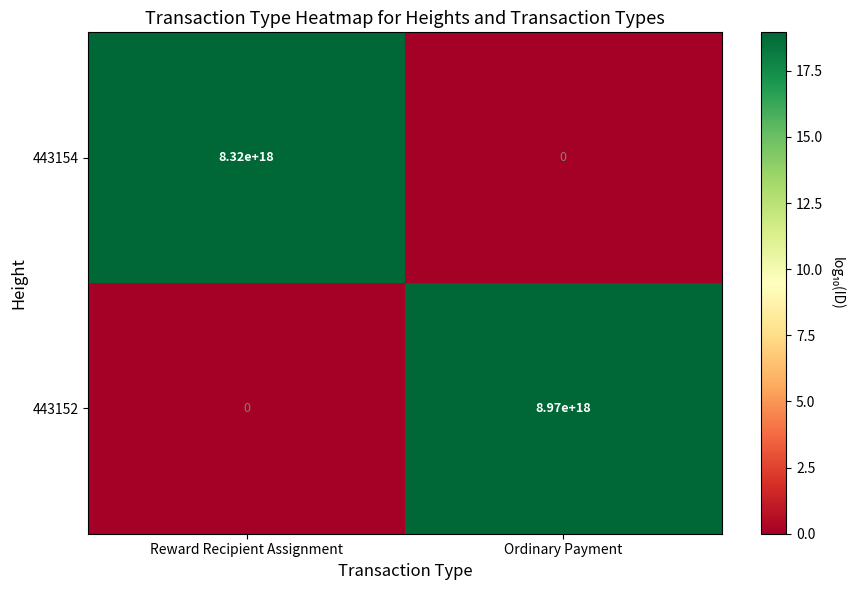

At which category does the chart reach its peak across all series?

Ordinary Payment